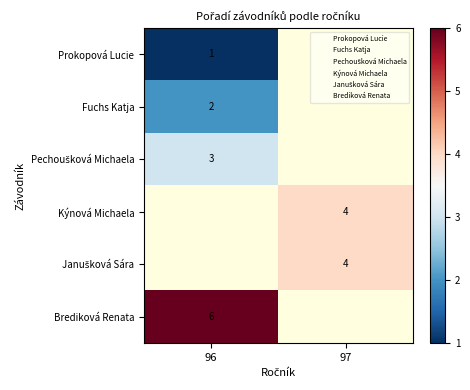

Rank the categories by Janušková Sára value from highest to lowest.

96, 97